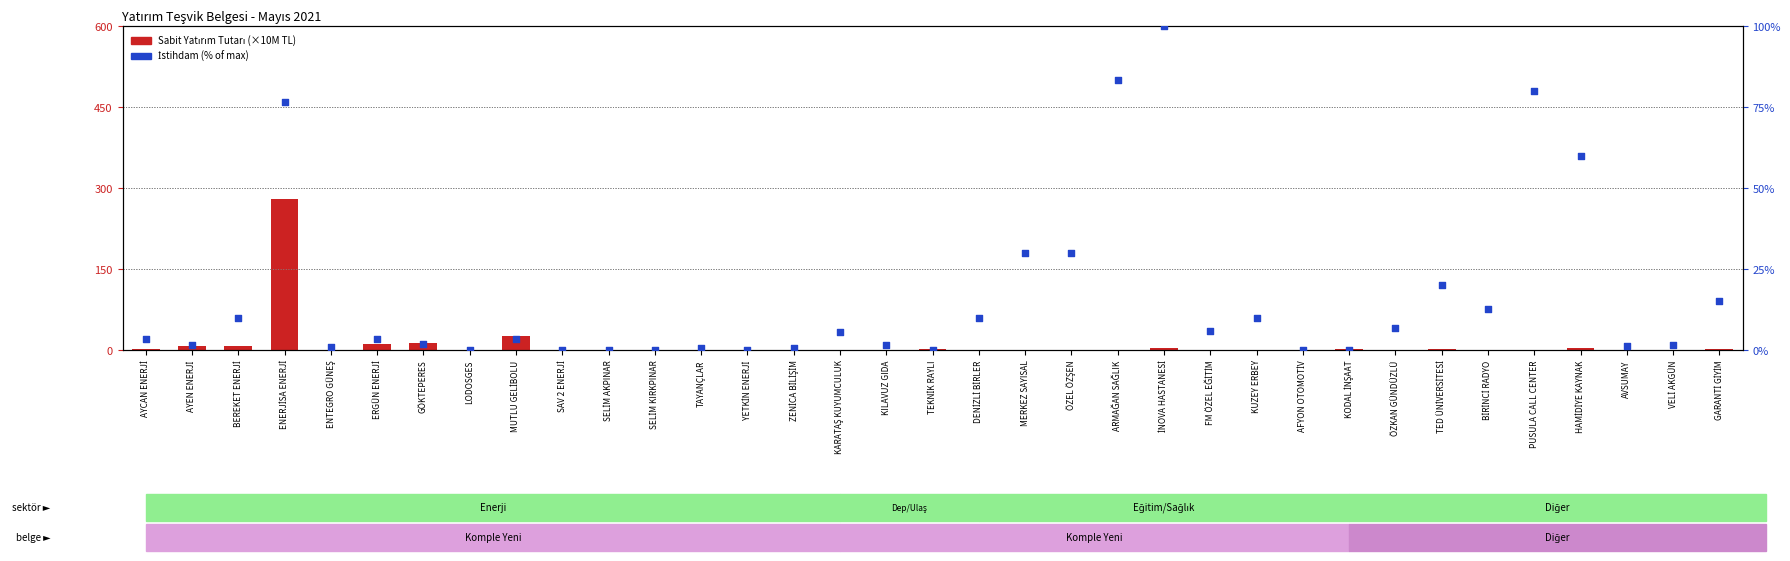

At which category is the sum across all series the highest?

ENERJİSA ENERJİ